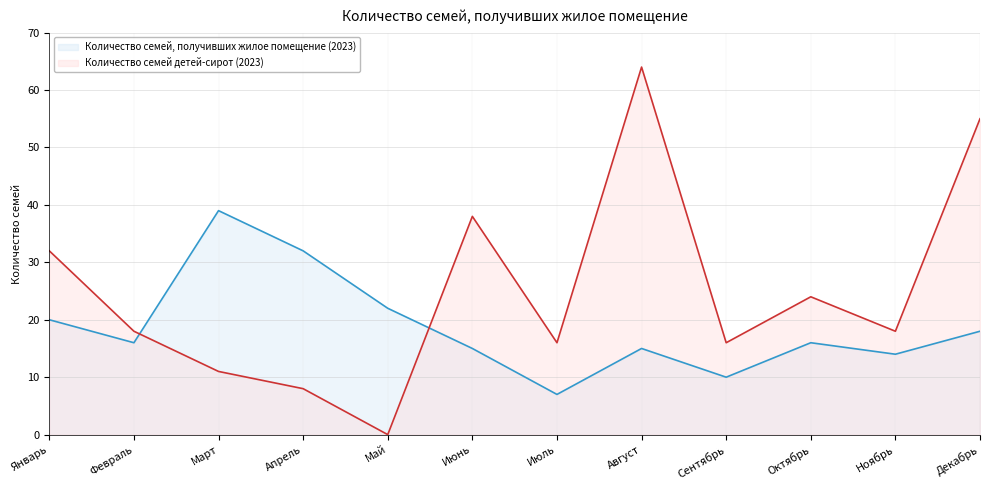

What is the label of the 6th point from the left?

Июнь